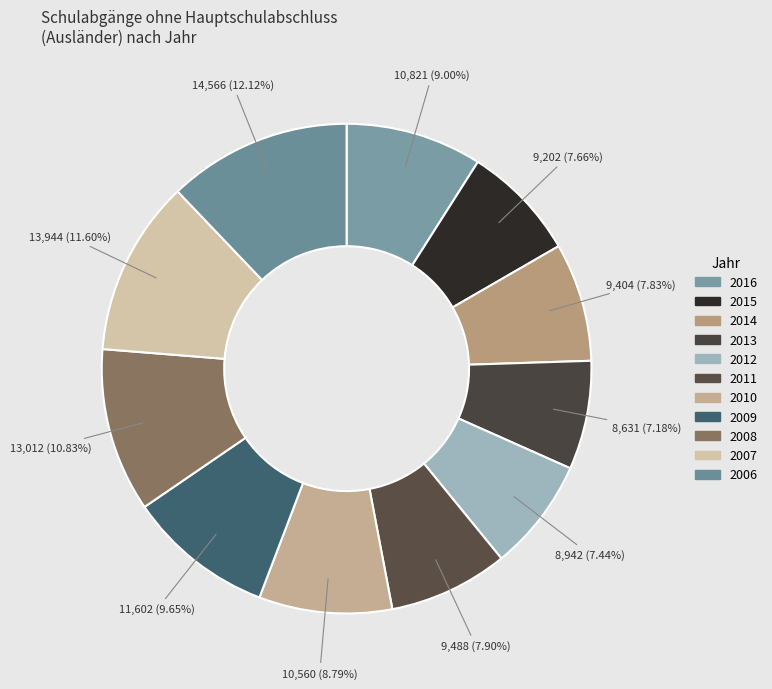

How many segments does this pie chart have?

11